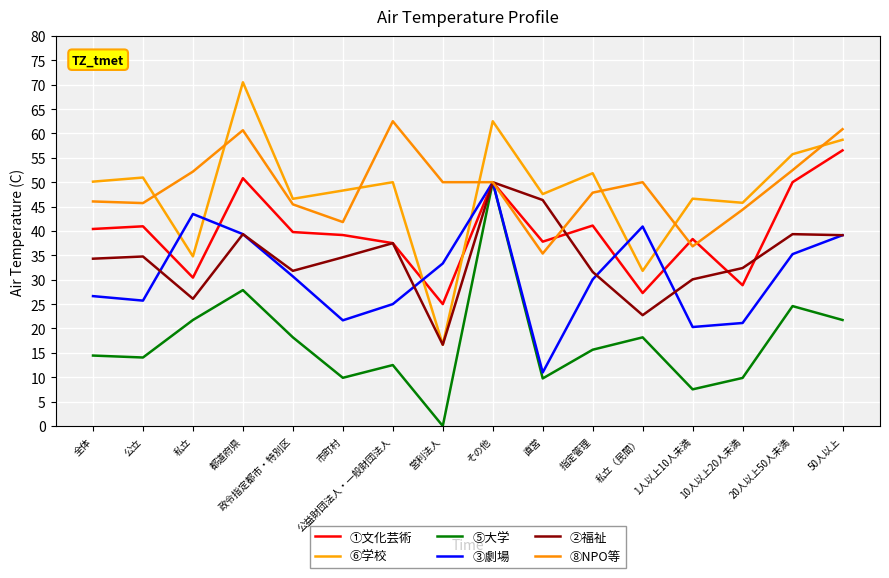

What is the spread (max minus min) of values at 公益財団法人・一般財団法人?

50.0